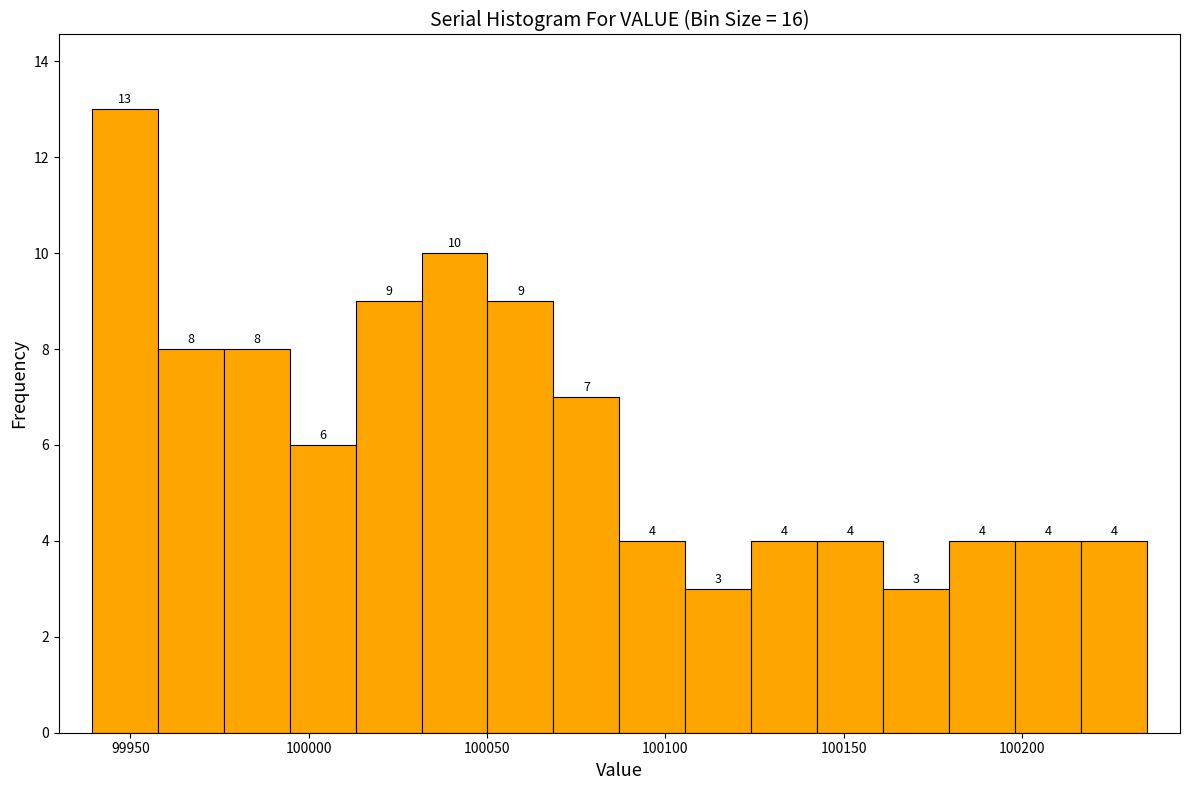

Around what value on the x-axis is the tallest bar? Give the approximate position of its centre, as read against the axis.

99950